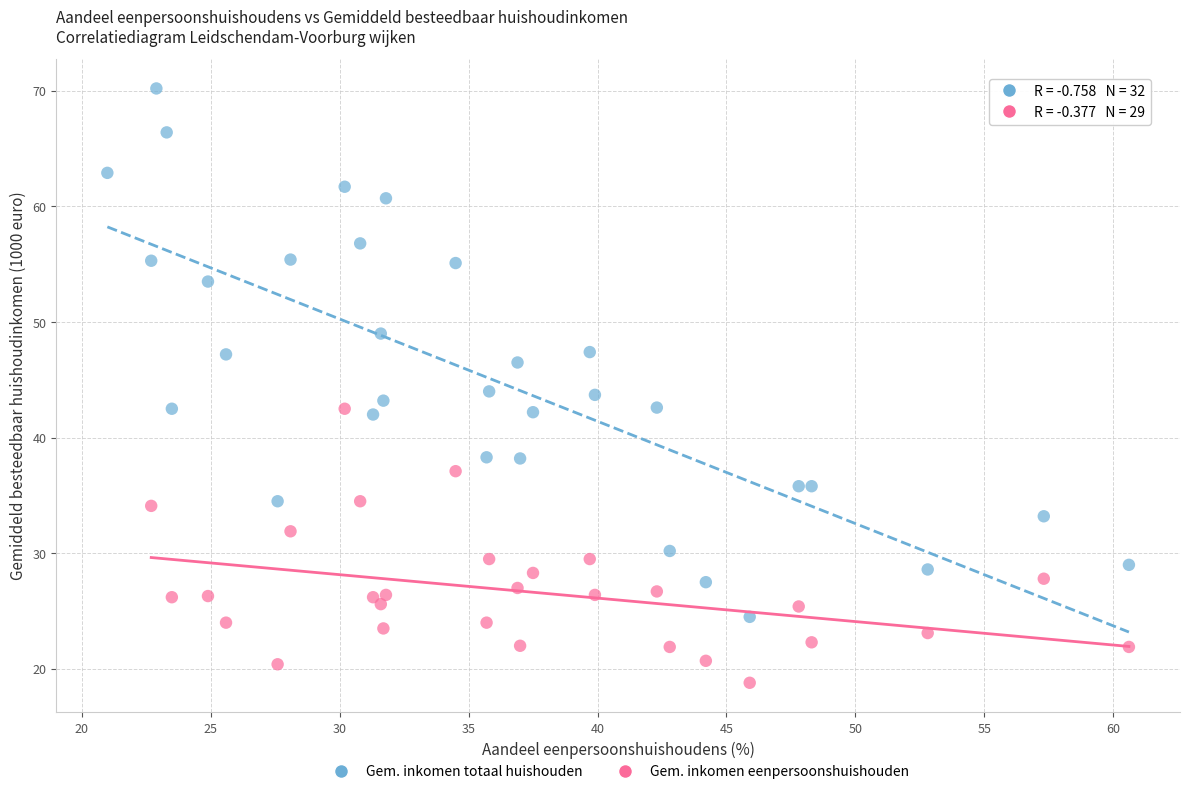

Which series has the widest spread of Y values?

Gem. inkomen totaal huishouden